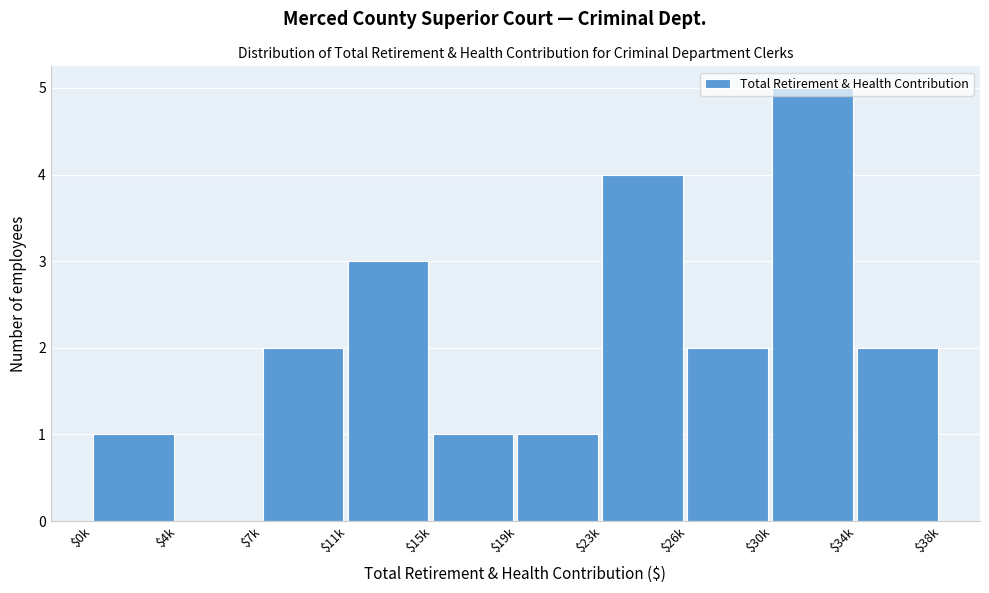

Which label corresponds to the largest value in the chart?

$30k